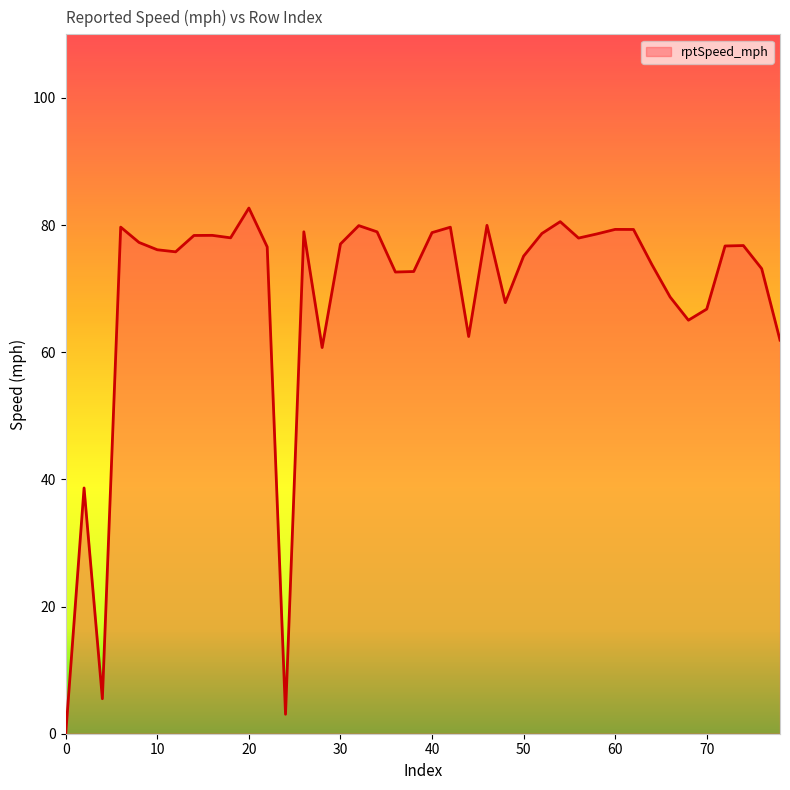

How many lines are shown in the chart?

1